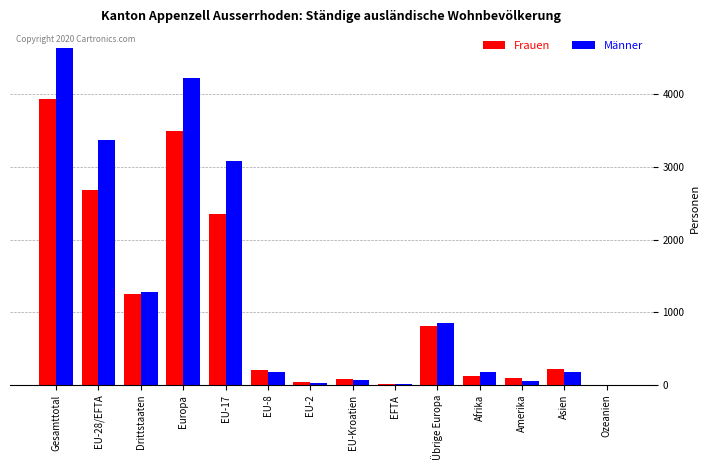

Which series has the largest total across all categories?

Männer